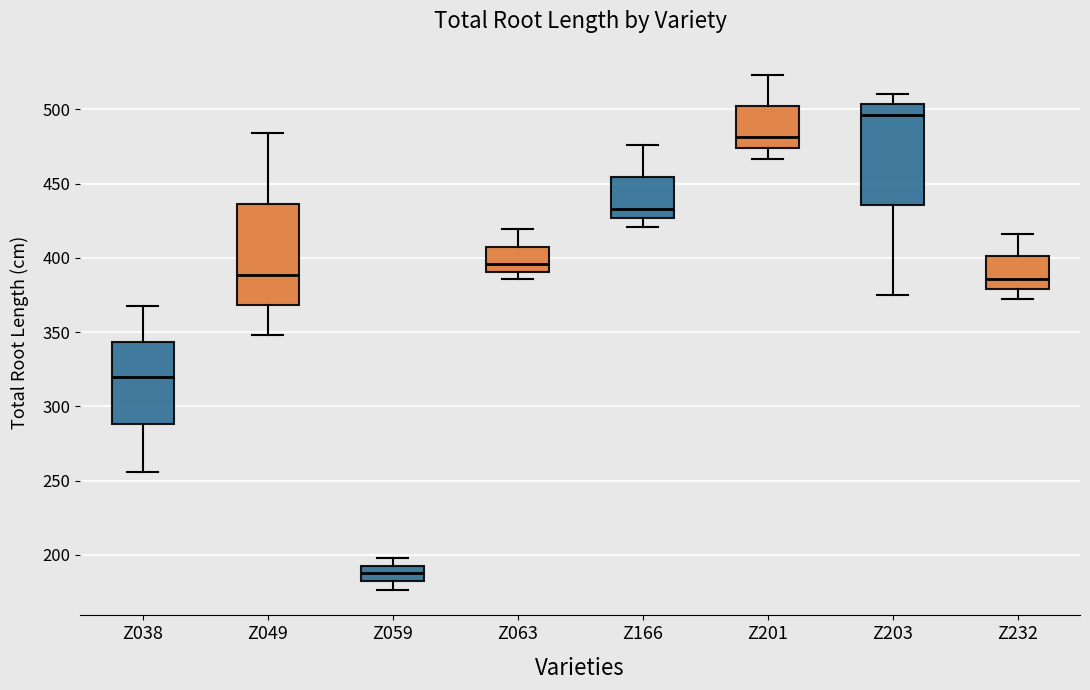

Where is the lower edge of the box for Z063 on the y-axis? The values are not printed on the chart, so give them approximately, as read against the axis.

390